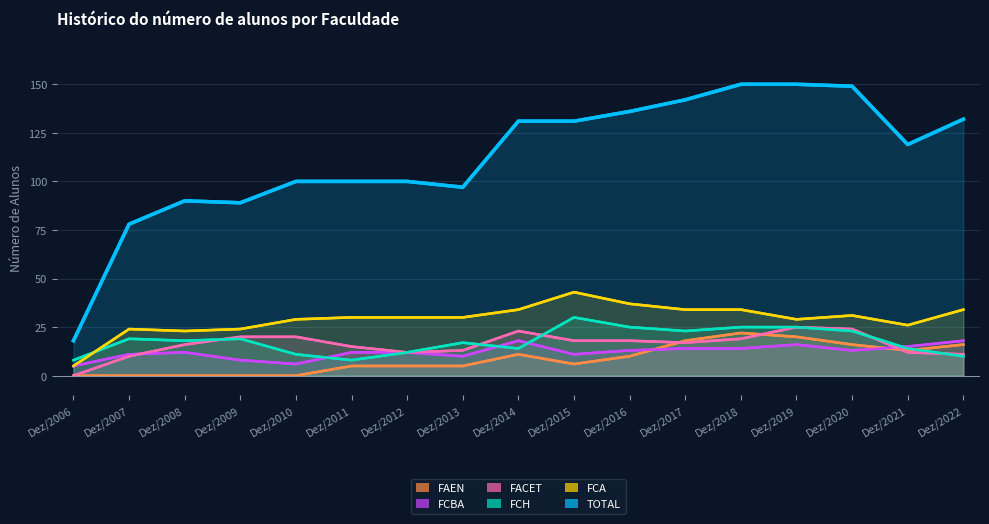

How many series are shown in this chart?

6